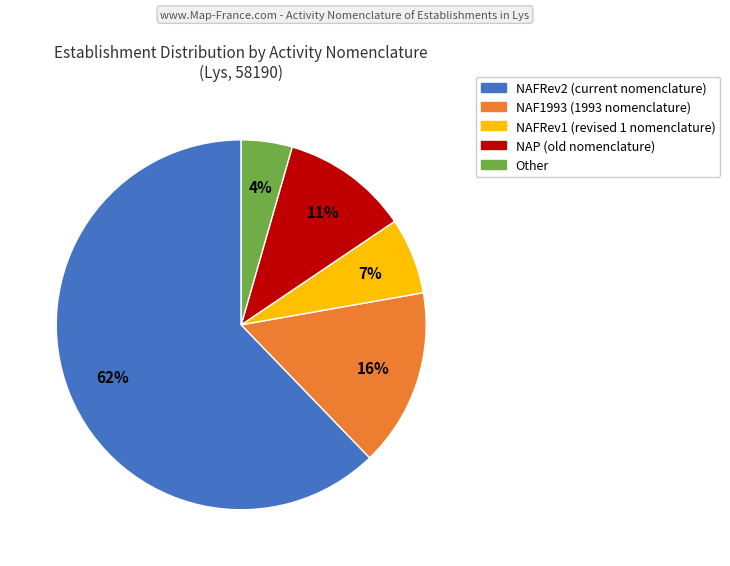

Is it true that NAP is 23% of the pie?

False